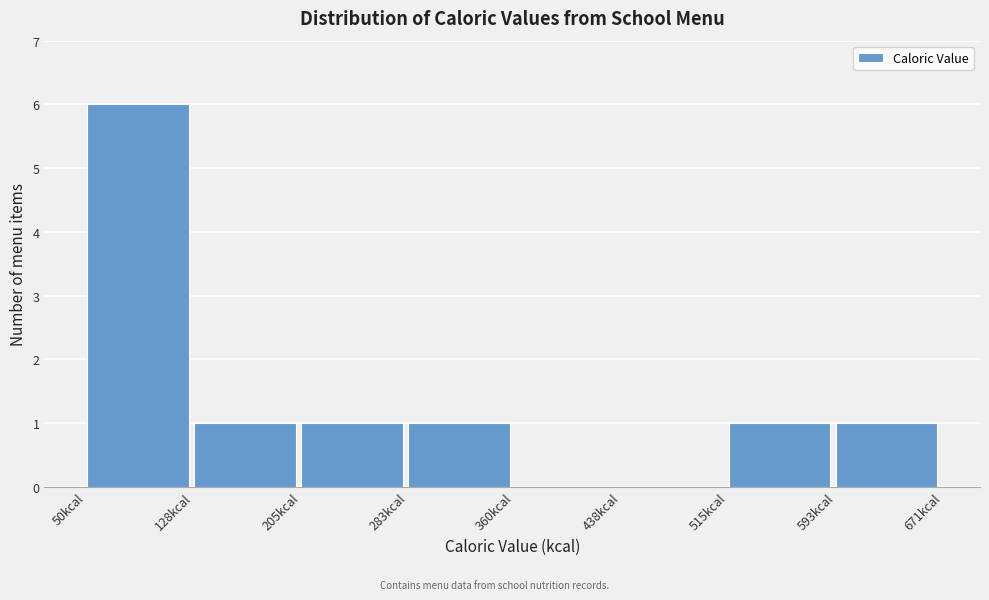

What is the height of the bar covering 50 to 130 on the x-axis? Neither the bar edges nor the heights are printed on the chart, so give them approximately, as read against the axes.

6